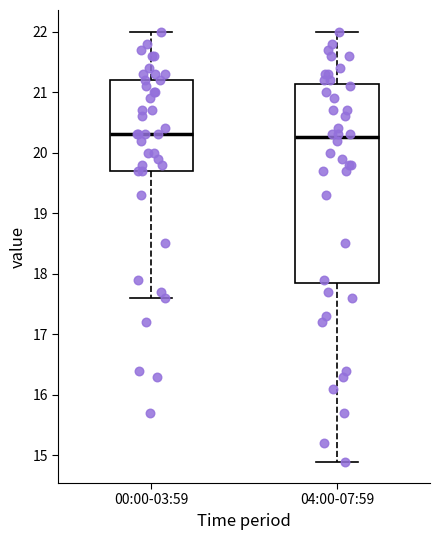

Where does the median line of the box for 04:00-07:59 sit on the y-axis? The values are not printed on the chart, so give them approximately, as read against the axis.

20.3